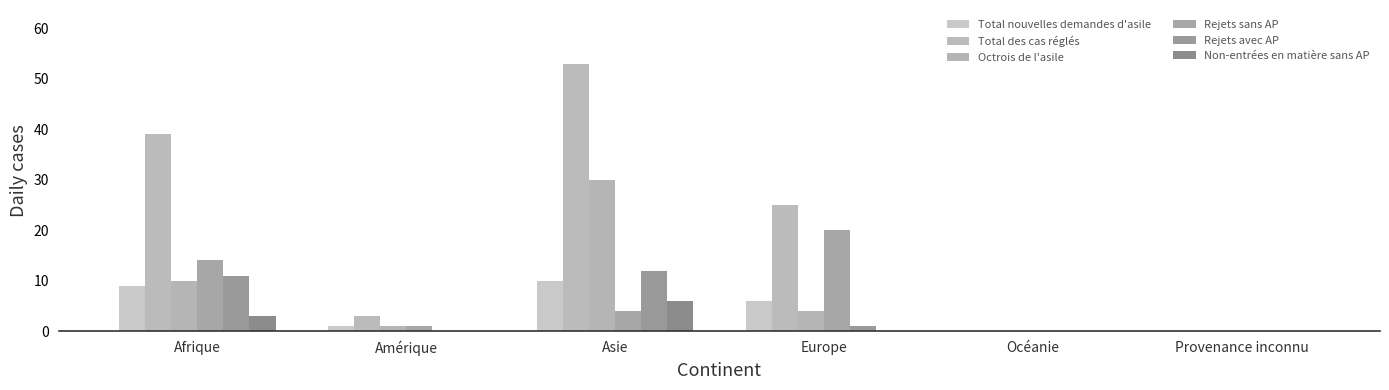

List the series in order of their peak value, highest first.

Total des cas réglés, Octrois de l'asile, Rejets sans AP, Rejets avec AP, Total nouvelles demandes d'asile, Non-entrées en matière sans AP